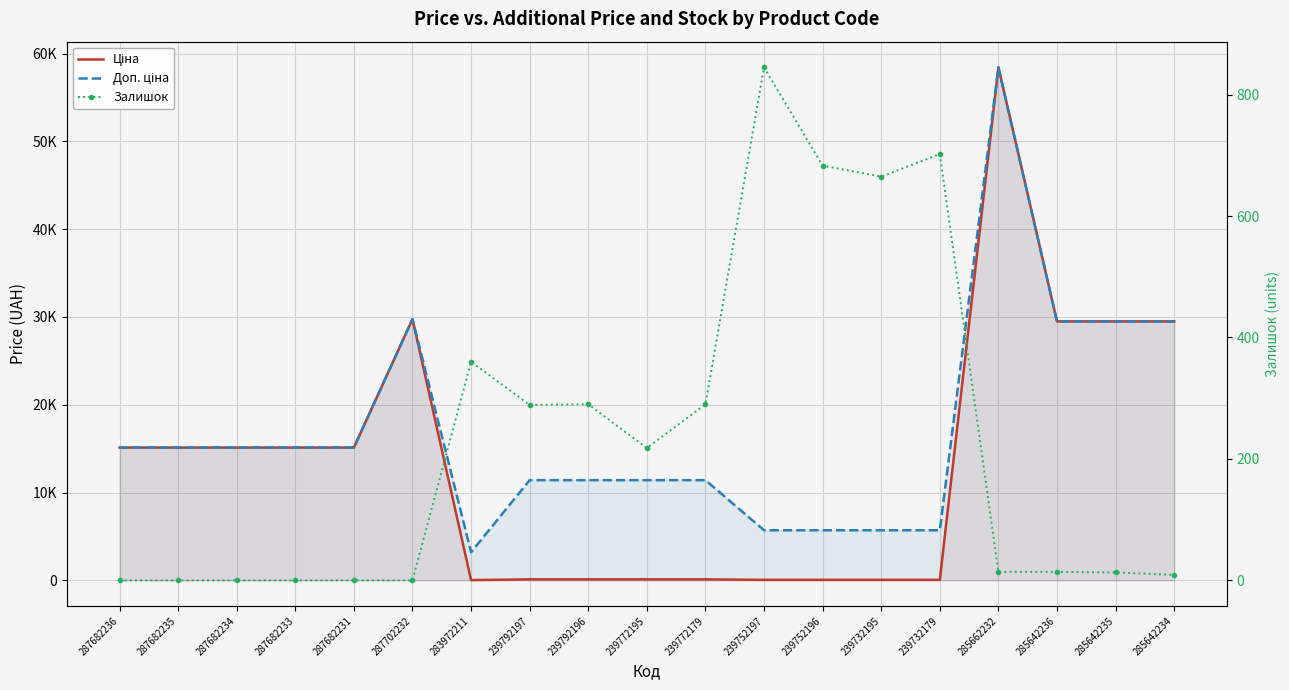

How many categories are shown in the chart?

19